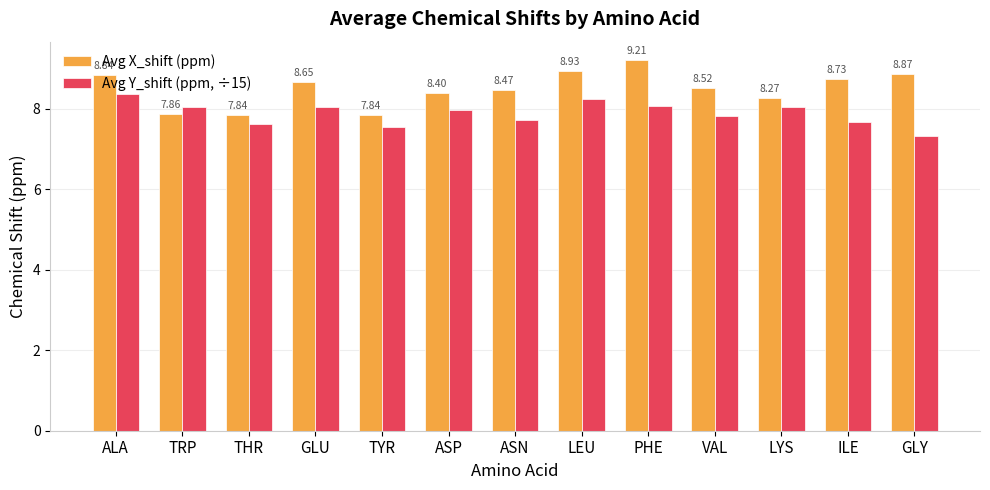

What is the average value of the Avg Y_shift (ppm, ÷15) series?

7.9